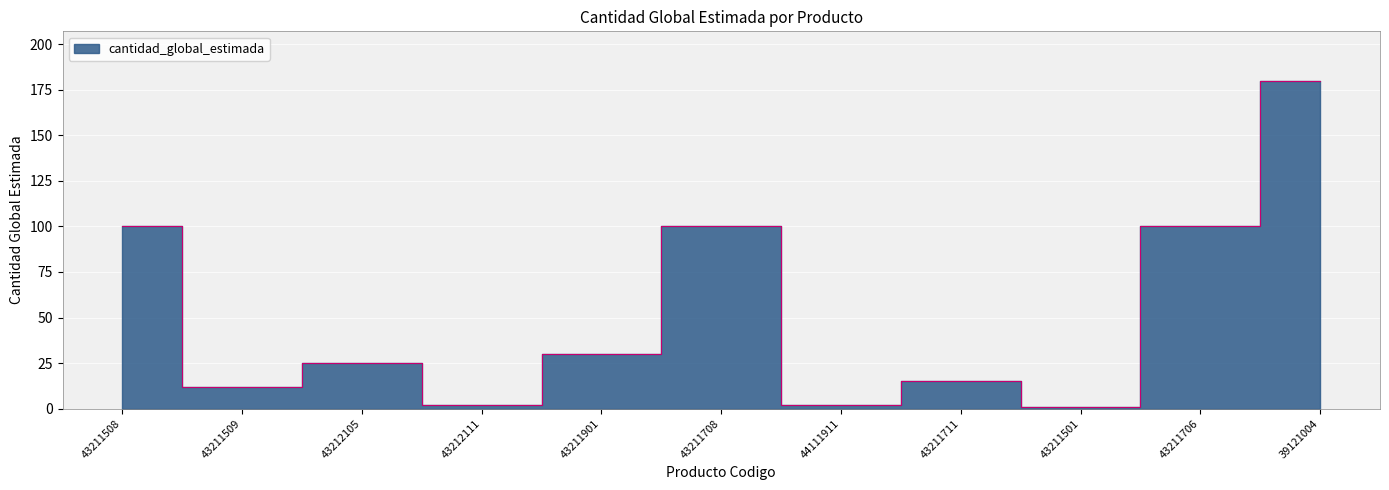

Which category has the highest value across all series?

39121004